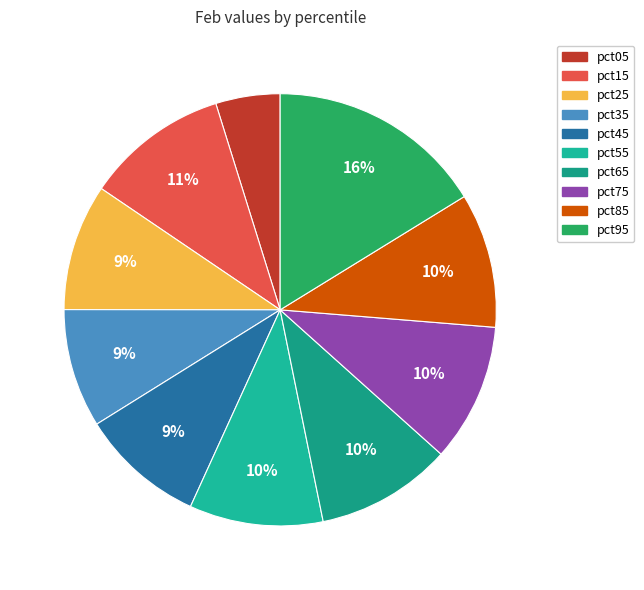

What is the largest slice in the pie chart?

pct95